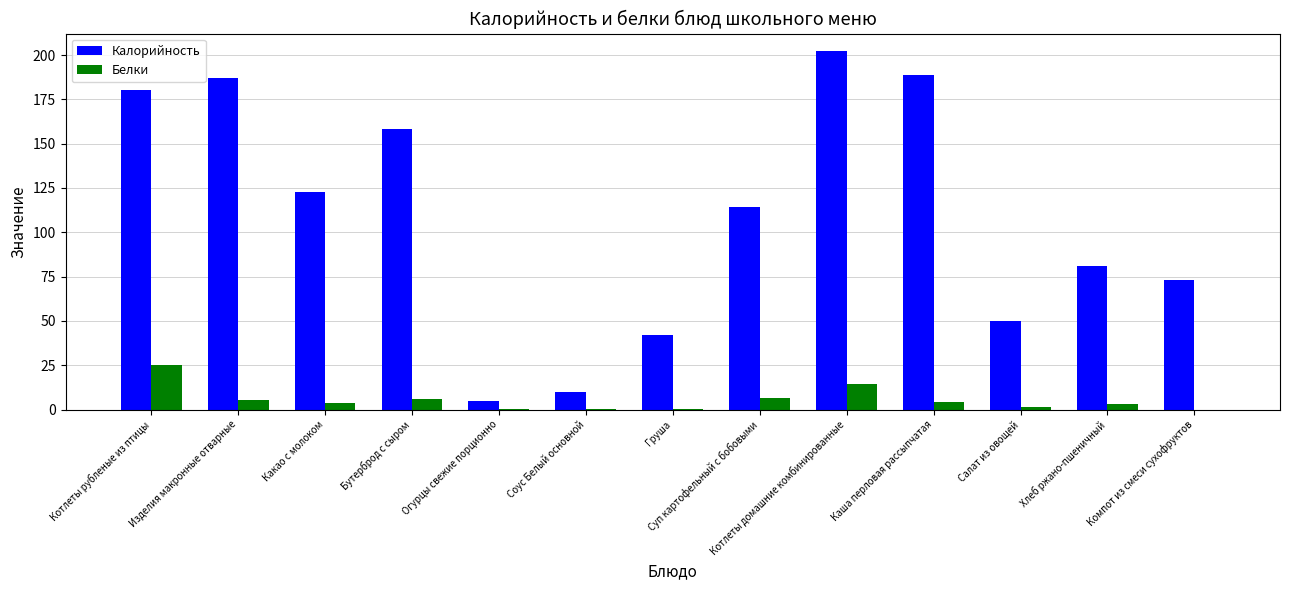

At which label is Белки closest to 12?

Котлеты домашние комбинированные